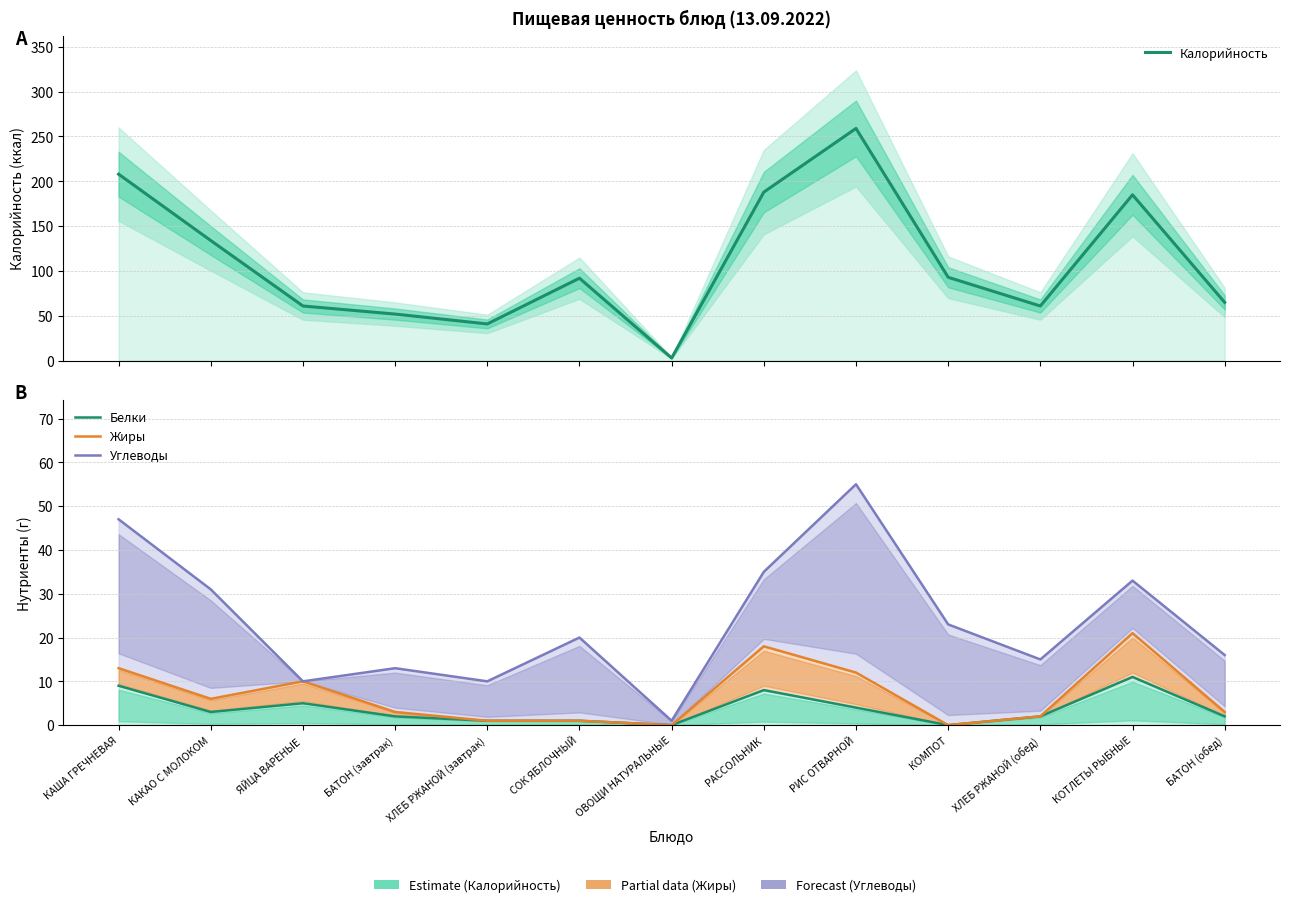

True or false: Жиры and Белки cross at least once.

False